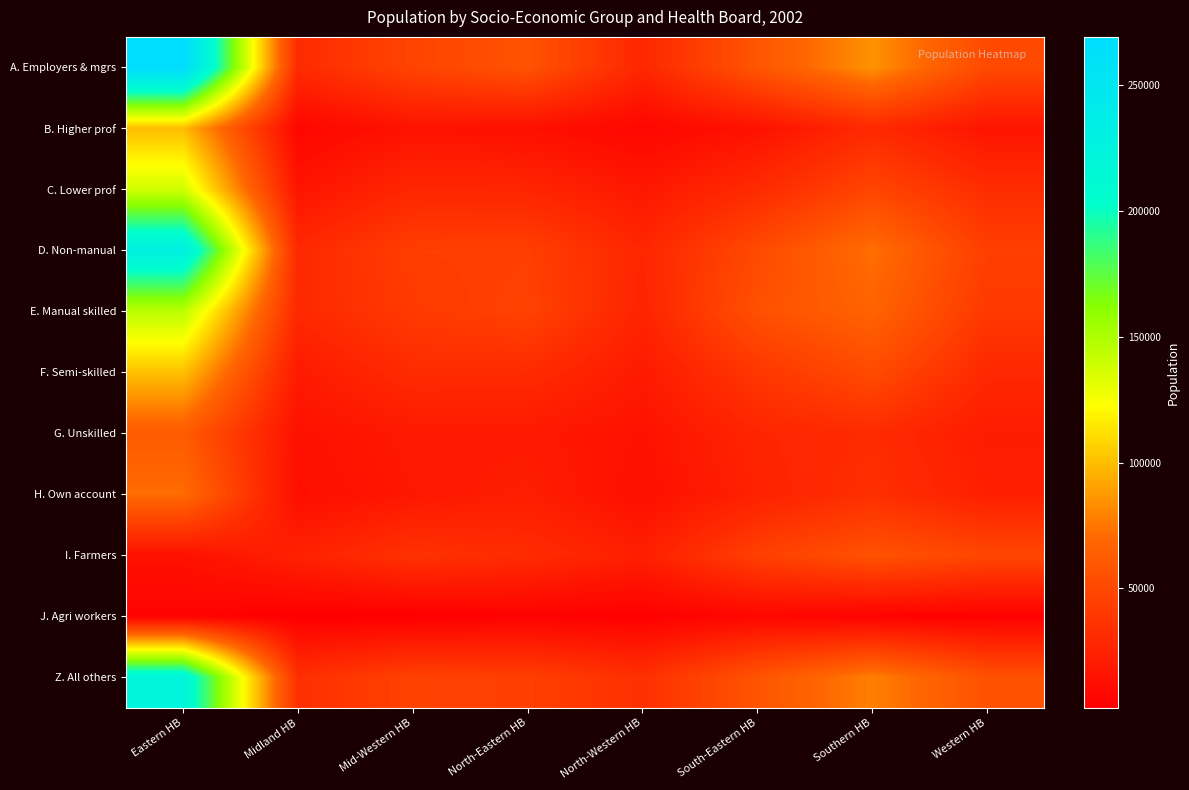

Reading left to right, extract all data points from this chart.

A. Employers & mgrs: Eastern HB=269069	Midland HB=30656	Mid-Western HB=47365	North-Eastern HB=56942	North-Western HB=27982	South-Eastern HB=58905	Southern HB=84981	Western HB=50932
B. Higher prof: Eastern HB=99541	Midland HB=7066	Mid-Western HB=15273	North-Eastern HB=13279	North-Western HB=7362	South-Eastern HB=14641	Southern HB=29667	Western HB=16228
C. Lower prof: Eastern HB=137641	Midland HB=16236	Mid-Western HB=27943	North-Eastern HB=26910	North-Western HB=18320	South-Eastern HB=30620	Southern HB=47972	Western HB=32005
D. Non-manual: Eastern HB=230537	Midland HB=29034	Mid-Western HB=43159	North-Eastern HB=43843	North-Western HB=27568	South-Eastern HB=50905	Southern HB=73072	Western HB=43556
E. Manual skilled: Eastern HB=145216	Midland HB=29389	Mid-Western HB=40469	North-Eastern HB=45791	North-Western HB=25889	South-Eastern HB=55319	Southern HB=67394	Western HB=39829
F. Semi-skilled: Eastern HB=101194	Midland HB=19769	Mid-Western HB=31065	North-Eastern HB=31026	North-Western HB=19922	South-Eastern HB=38636	Southern HB=51808	Western HB=28865
G. Unskilled: Eastern HB=62248	Midland HB=14289	Mid-Western HB=19397	North-Eastern HB=19266	North-Western HB=14772	South-Eastern HB=27034	Southern HB=31101	Western HB=20825
H. Own account: Eastern HB=72013	Midland HB=12317	Mid-Western HB=18154	North-Eastern HB=22129	North-Western HB=13066	South-Eastern HB=24755	Southern HB=33699	Western HB=23051
I. Farmers: Eastern HB=14322	Midland HB=24426	Mid-Western HB=35361	North-Eastern HB=31377	North-Western HB=22886	South-Eastern HB=44565	Southern HB=56479	Western HB=48919
J. Agri workers: Eastern HB=5018	Midland HB=2553	Mid-Western HB=2574	North-Eastern HB=4454	North-Western HB=3453	South-Eastern HB=7670	Southern HB=4577	Western HB=3597
Z. All others: Eastern HB=220888	Midland HB=33709	Mid-Western HB=45528	North-Eastern HB=43713	North-Western HB=34061	South-Eastern HB=57782	Southern HB=78705	Western HB=55792